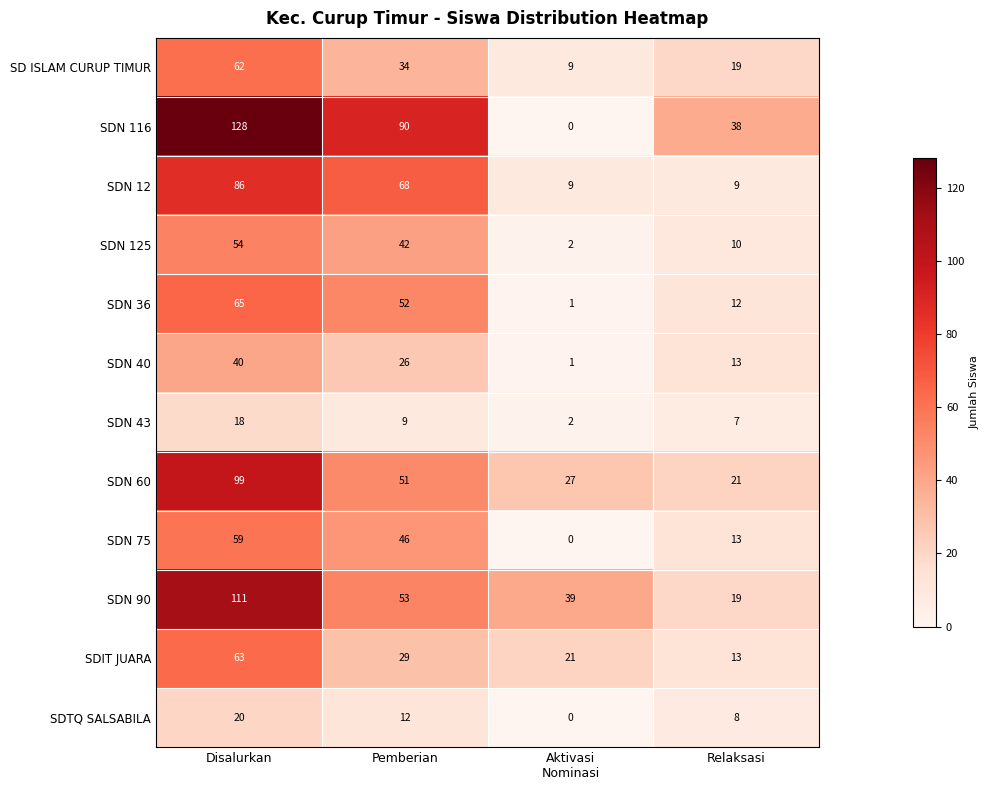

Rank the series by their maximum value, from highest to lowest.

SDN 116, SDN 90, SDN 60, SDN 12, SDN 36, SDIT JUARA, SD ISLAM CURUP TIMUR, SDN 75, SDN 125, SDN 40, SDTQ SALSABILA, SDN 43